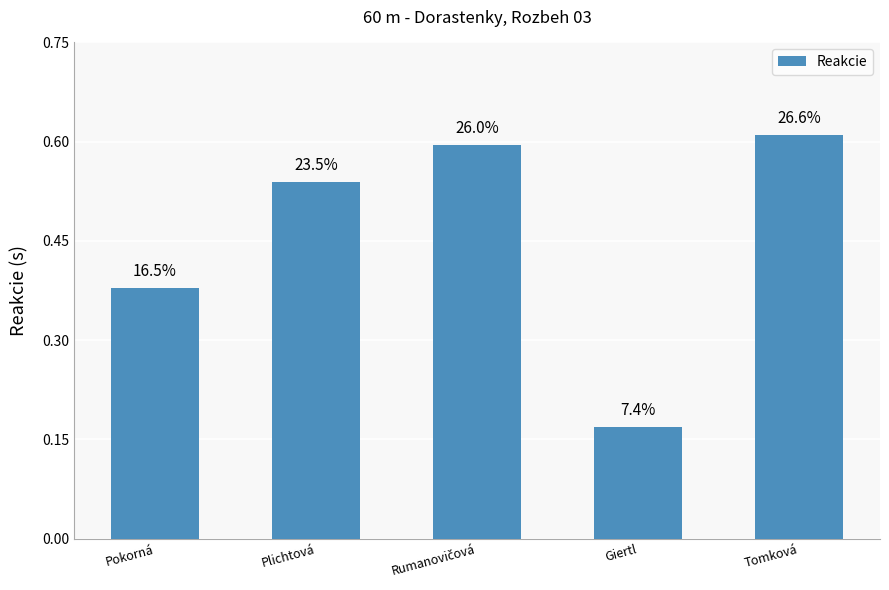

At which category does the chart reach its minimum across all series?

Giertl